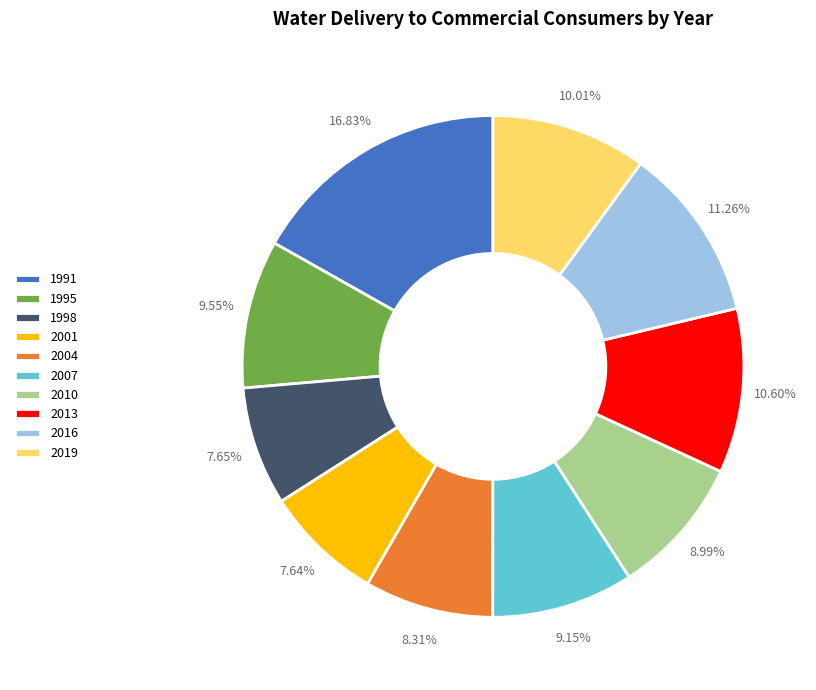

What is the ratio of the value at 1991 to the value at 2013?

1.6